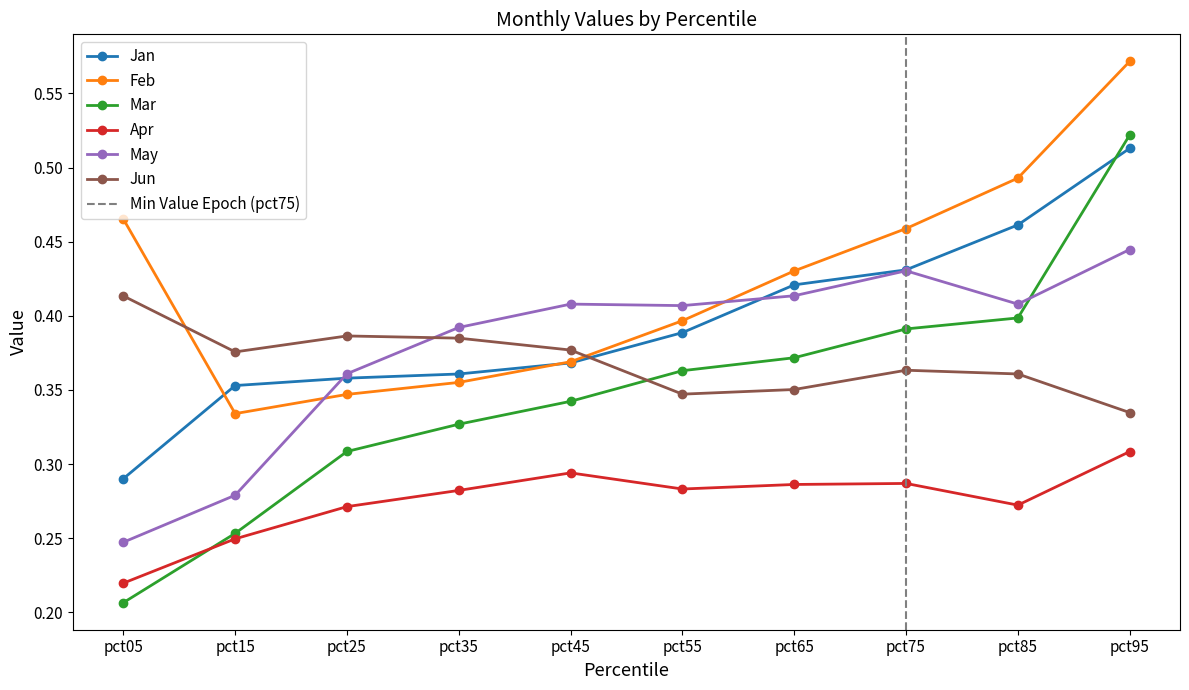

How many lines are shown in the chart?

6